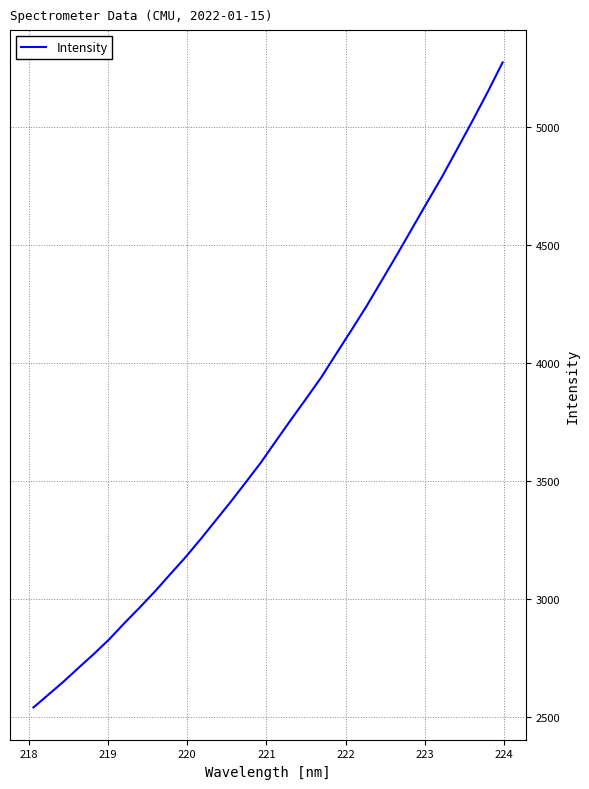

What is the greatest value displayed?

5273.0